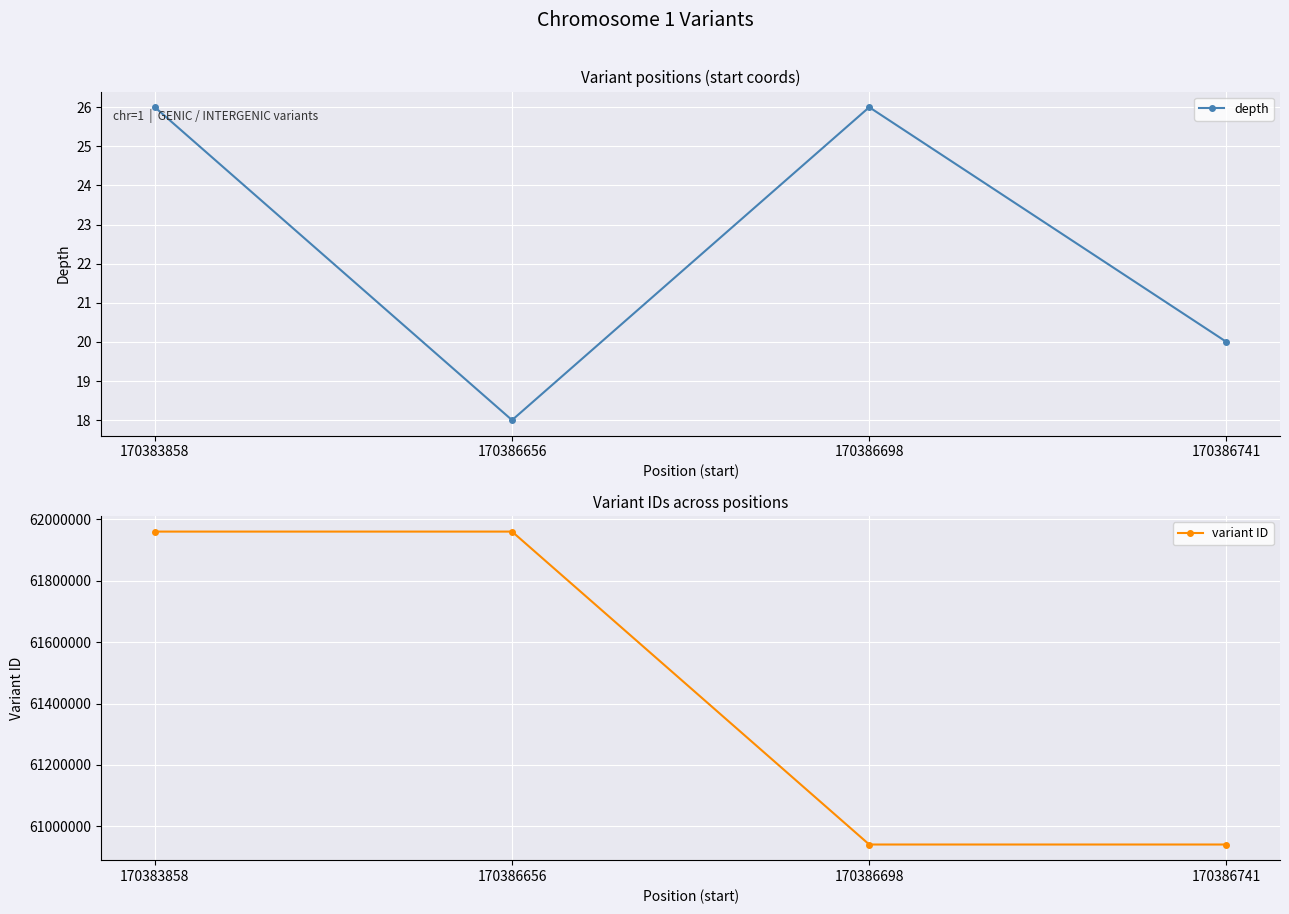

Rank the series at 170383858 from highest to lowest value.

variant ID, depth